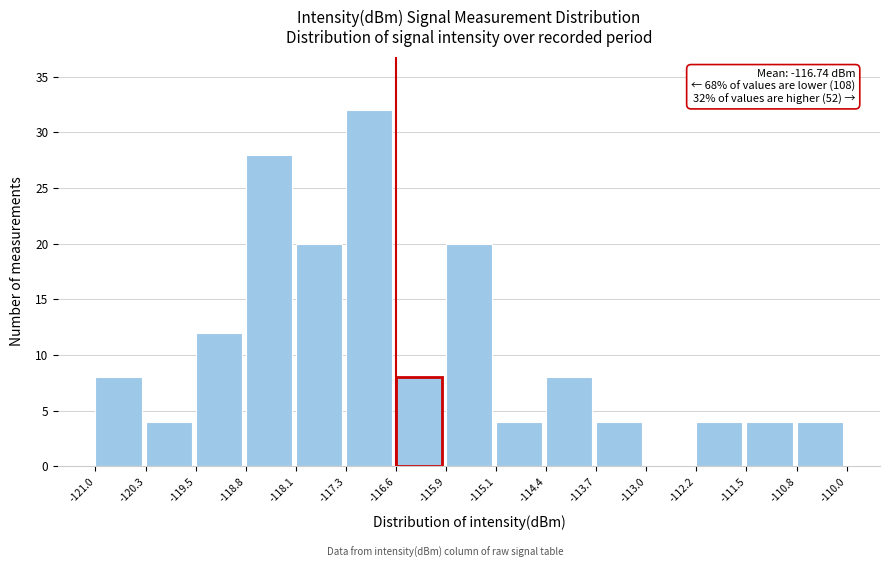

Which range on the x-axis has the tallest bar?

-117.3 to -116.6